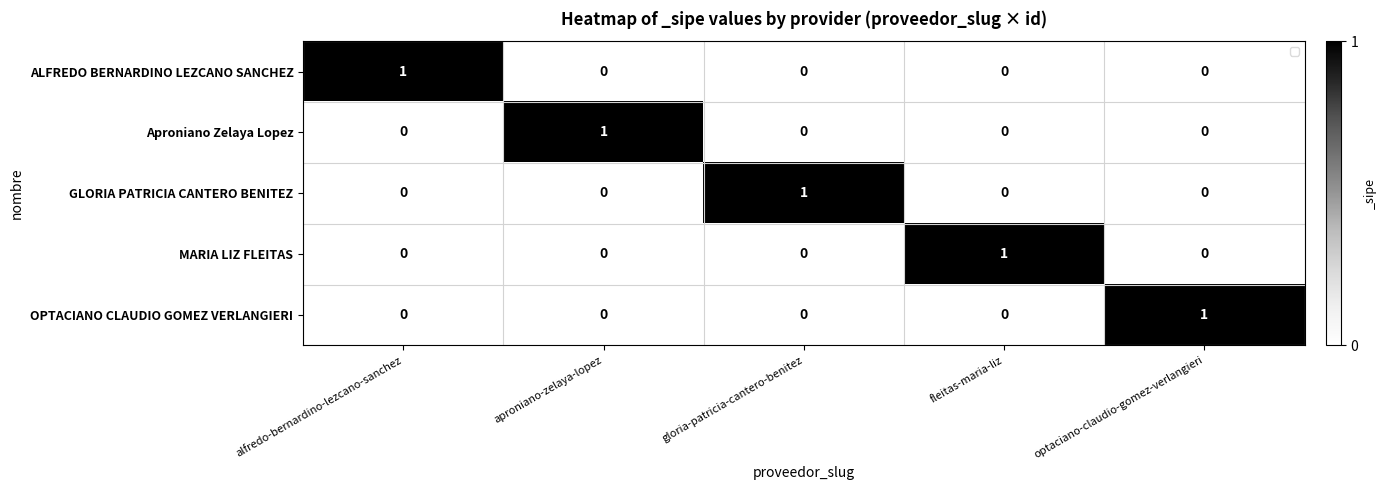

Reading left to right, list all the values displayed in this chart.

ALFREDO BERNARDINO LEZCANO SANCHEZ: alfredo-bernardino-lezcano-sanchez=1	aproniano-zelaya-lopez=0	gloria-patricia-cantero-benitez=0	fleitas-maria-liz=0	optaciano-claudio-gomez-verlangieri=0
Aproniano Zelaya Lopez: alfredo-bernardino-lezcano-sanchez=0	aproniano-zelaya-lopez=1	gloria-patricia-cantero-benitez=0	fleitas-maria-liz=0	optaciano-claudio-gomez-verlangieri=0
GLORIA PATRICIA CANTERO BENITEZ: alfredo-bernardino-lezcano-sanchez=0	aproniano-zelaya-lopez=0	gloria-patricia-cantero-benitez=1	fleitas-maria-liz=0	optaciano-claudio-gomez-verlangieri=0
MARIA LIZ FLEITAS: alfredo-bernardino-lezcano-sanchez=0	aproniano-zelaya-lopez=0	gloria-patricia-cantero-benitez=0	fleitas-maria-liz=1	optaciano-claudio-gomez-verlangieri=0
OPTACIANO CLAUDIO GOMEZ VERLANGIERI: alfredo-bernardino-lezcano-sanchez=0	aproniano-zelaya-lopez=0	gloria-patricia-cantero-benitez=0	fleitas-maria-liz=0	optaciano-claudio-gomez-verlangieri=1